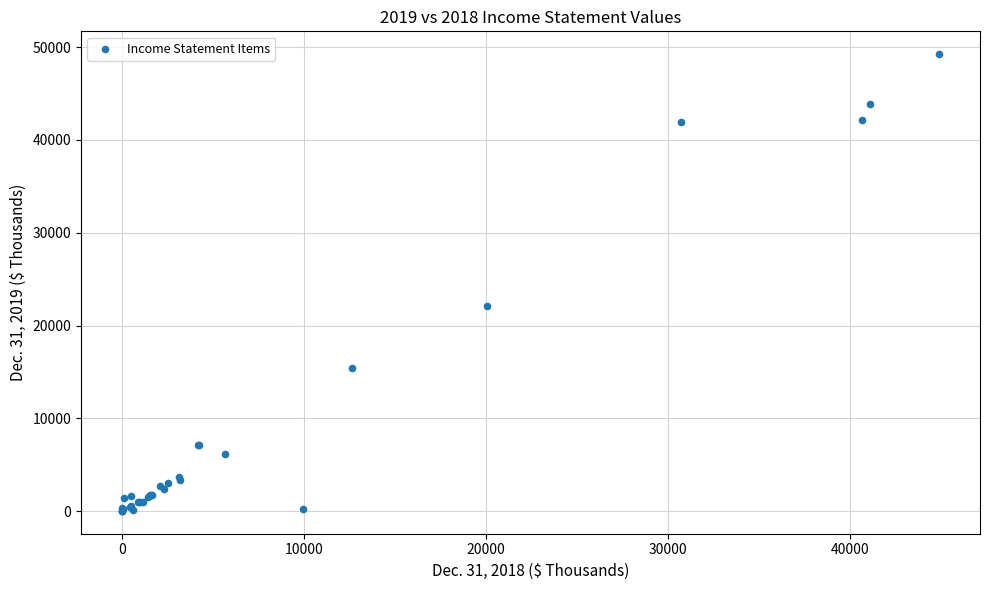

What Y value in the scatter plot is closest to 24630?

22143